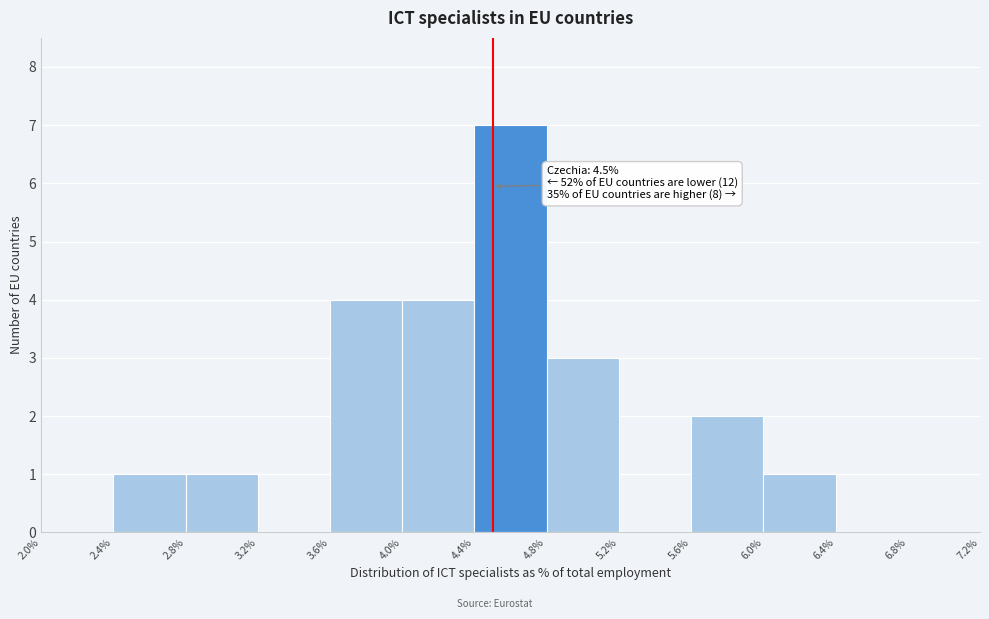

Over which range of the x-axis is the bar tallest?

4.4% to 4.8%